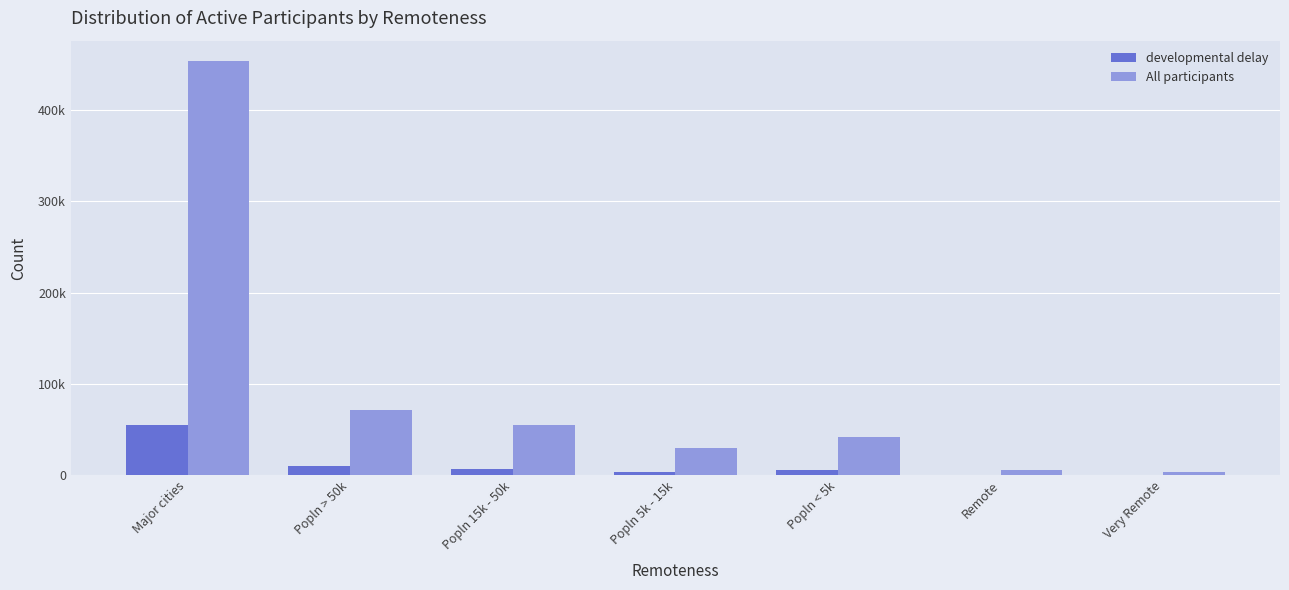

Reading left to right, extract all data points from this chart.

developmental delay: 55091	9497	6524	3869	5170	709	388
All participants: 453227	71253	54448	29777	42328	6171	4000